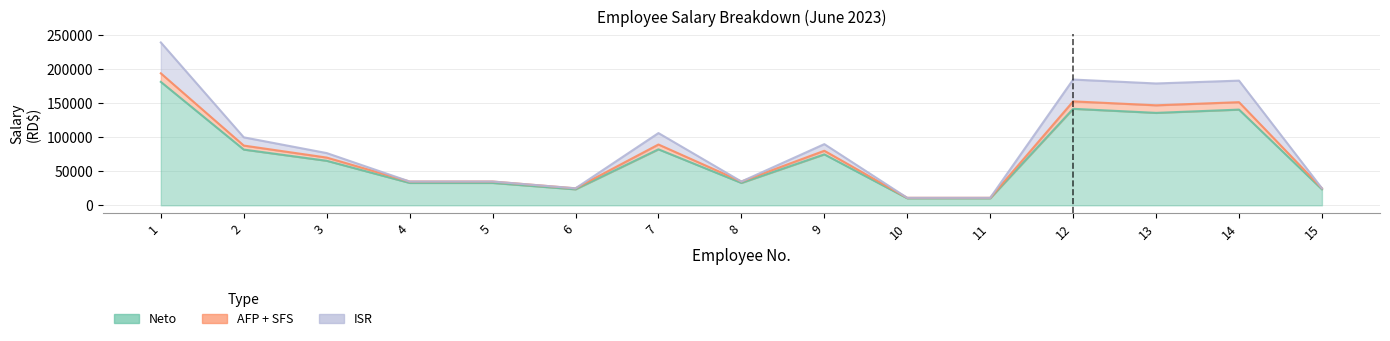

Where is SFS nearest to the value 95943?

7